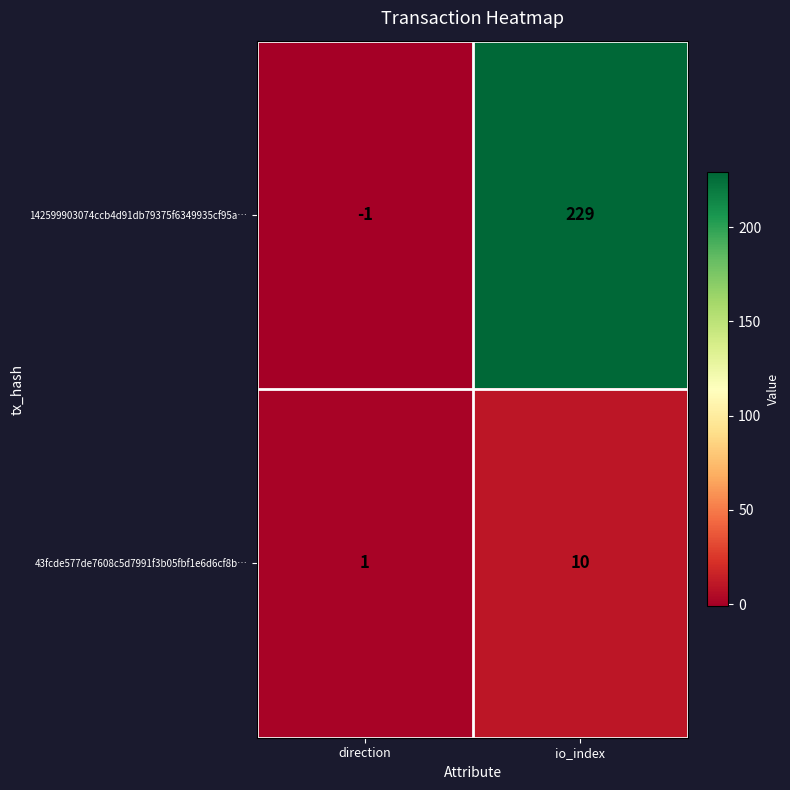

Reading left to right, extract all data points from this chart.

142599903074ccb4d91db79375f6349935cf95a…: direction=-1	io_index=229
43fcde577de7608c5d7991f3b05fbf1e6d6cf8b…: direction=1	io_index=10